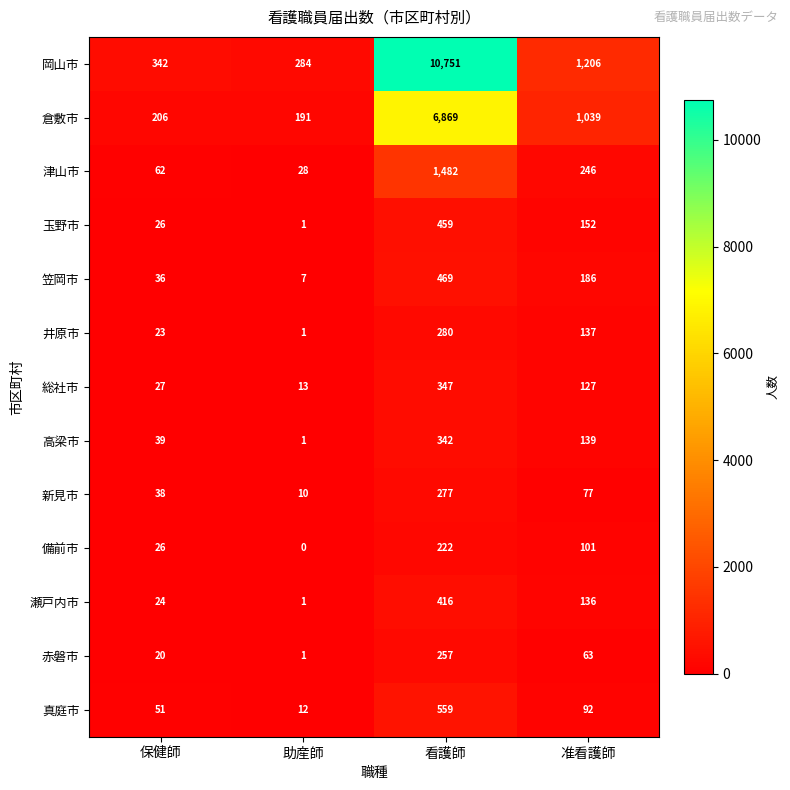

What is the difference between the 倉敷市 values at 助産師 and 保健師?

15